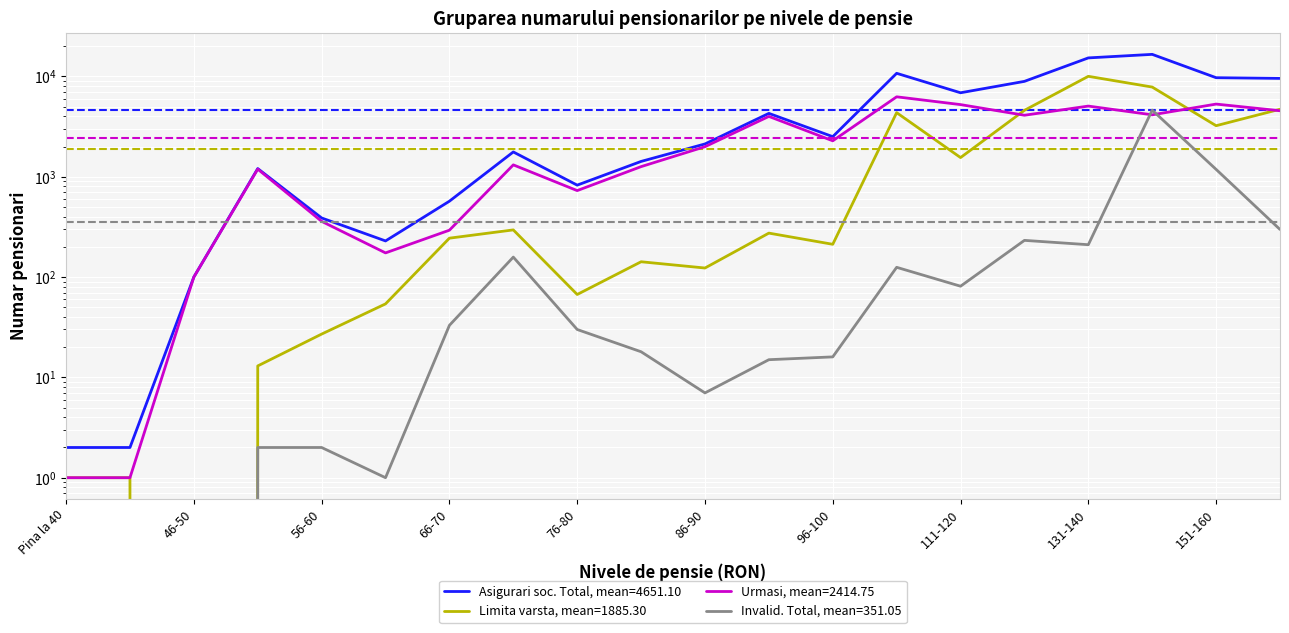

Read the Urmasi value at 71-75, to the nearest 10.

1310